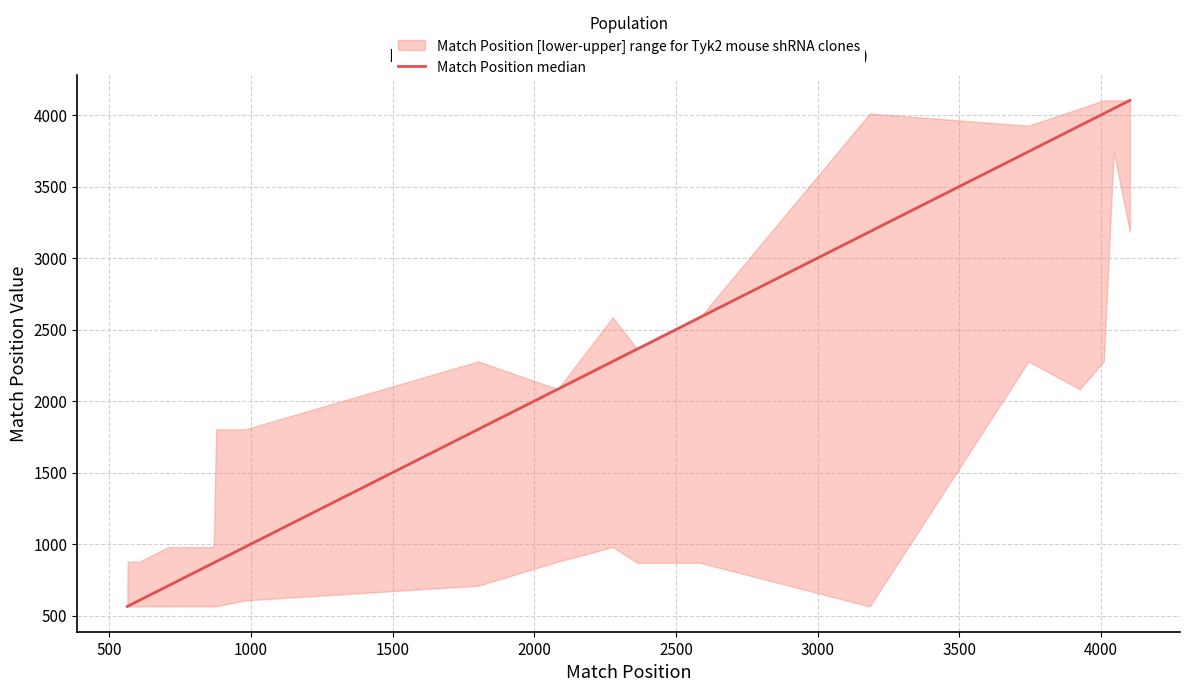

Count the number of values greater than 2277.

8